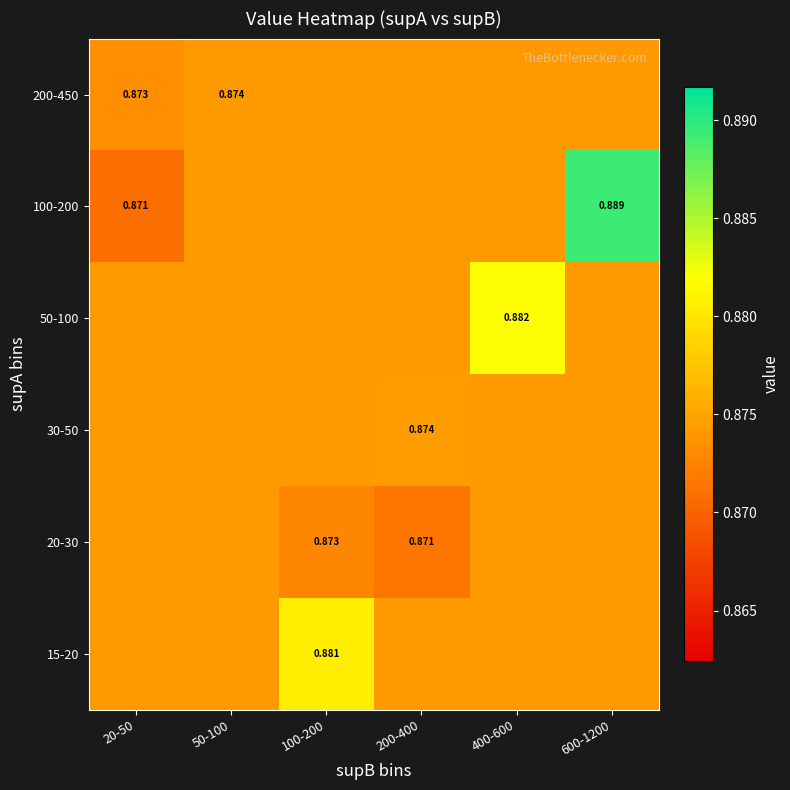

Is the value of 20-30 at 100-200 greater than the value of 100-200 at 600-1200?

No